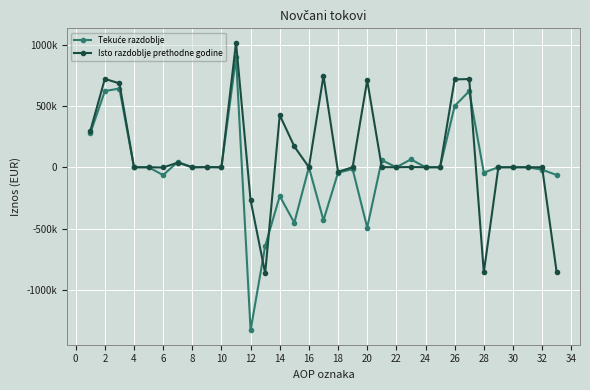

In Isto razdoblje prethodne godine, how many points are higher than both neighbors (excluding endpoints)?

9